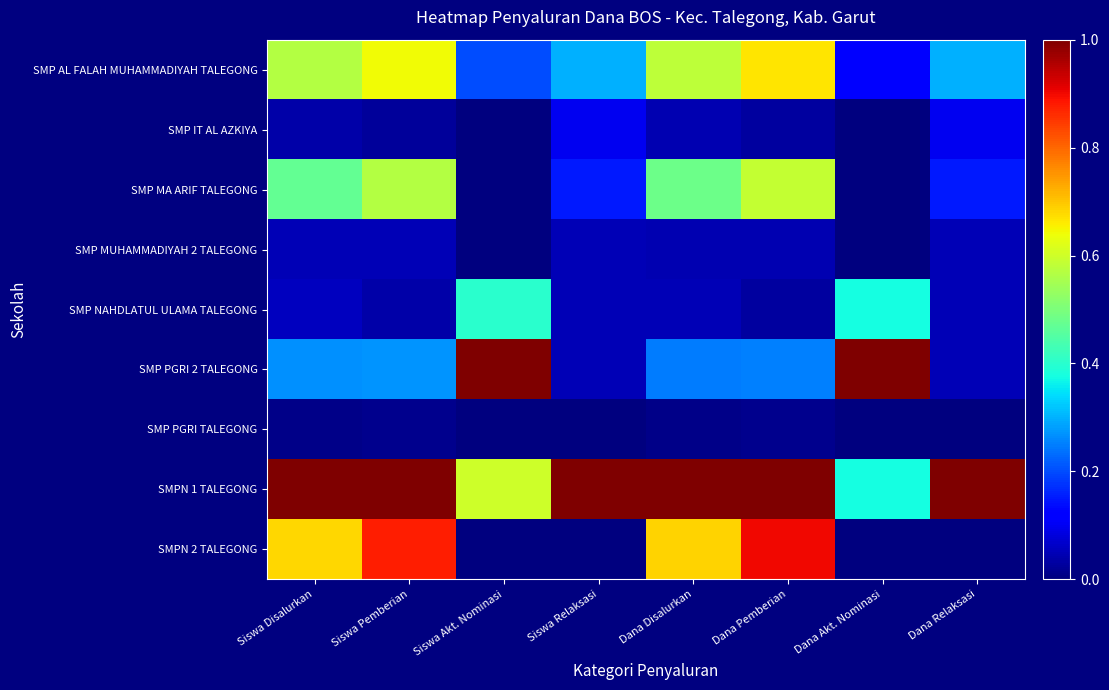

Reading left to right, extract all data points from this chart.

SMP AL FALAH MUHAMMADIYAH TALEGONG: Siswa Disalurkan=0.6	Siswa Pemberian=0.6	Siswa Akt. Nominasi=0.2	Siswa Relaksasi=0.3	Dana Disalurkan=0.6	Dana Pemberian=0.7	Dana Akt. Nominasi=0.1	Dana Relaksasi=0.3
SMP IT AL AZKIYA: Siswa Disalurkan=0.0	Siswa Pemberian=0.0	Siswa Akt. Nominasi=0.0	Siswa Relaksasi=0.1	Dana Disalurkan=0.0	Dana Pemberian=0.0	Dana Akt. Nominasi=0.0	Dana Relaksasi=0.1
SMP MA ARIF TALEGONG: Siswa Disalurkan=0.5	Siswa Pemberian=0.6	Siswa Akt. Nominasi=0.0	Siswa Relaksasi=0.1	Dana Disalurkan=0.5	Dana Pemberian=0.6	Dana Akt. Nominasi=0.0	Dana Relaksasi=0.1
SMP MUHAMMADIYAH 2 TALEGONG: Siswa Disalurkan=0.0	Siswa Pemberian=0.0	Siswa Akt. Nominasi=0.0	Siswa Relaksasi=0.1	Dana Disalurkan=0.0	Dana Pemberian=0.0	Dana Akt. Nominasi=0.0	Dana Relaksasi=0.1
SMP NAHDLATUL ULAMA TALEGONG: Siswa Disalurkan=0.1	Siswa Pemberian=0.0	Siswa Akt. Nominasi=0.4	Siswa Relaksasi=0.1	Dana Disalurkan=0.0	Dana Pemberian=0.0	Dana Akt. Nominasi=0.4	Dana Relaksasi=0.1
SMP PGRI 2 TALEGONG: Siswa Disalurkan=0.3	Siswa Pemberian=0.3	Siswa Akt. Nominasi=1.0	Siswa Relaksasi=0.1	Dana Disalurkan=0.2	Dana Pemberian=0.3	Dana Akt. Nominasi=1.0	Dana Relaksasi=0.1
SMP PGRI TALEGONG: Siswa Disalurkan=0.0	Siswa Pemberian=0.0	Siswa Akt. Nominasi=0.0	Siswa Relaksasi=0.0	Dana Disalurkan=0.0	Dana Pemberian=0.0	Dana Akt. Nominasi=0.0	Dana Relaksasi=0.0
SMPN 1 TALEGONG: Siswa Disalurkan=1.0	Siswa Pemberian=1.0	Siswa Akt. Nominasi=0.6	Siswa Relaksasi=1.0	Dana Disalurkan=1.0	Dana Pemberian=1.0	Dana Akt. Nominasi=0.4	Dana Relaksasi=1.0
SMPN 2 TALEGONG: Siswa Disalurkan=0.7	Siswa Pemberian=0.9	Siswa Akt. Nominasi=0.0	Siswa Relaksasi=0.0	Dana Disalurkan=0.7	Dana Pemberian=0.9	Dana Akt. Nominasi=0.0	Dana Relaksasi=0.0